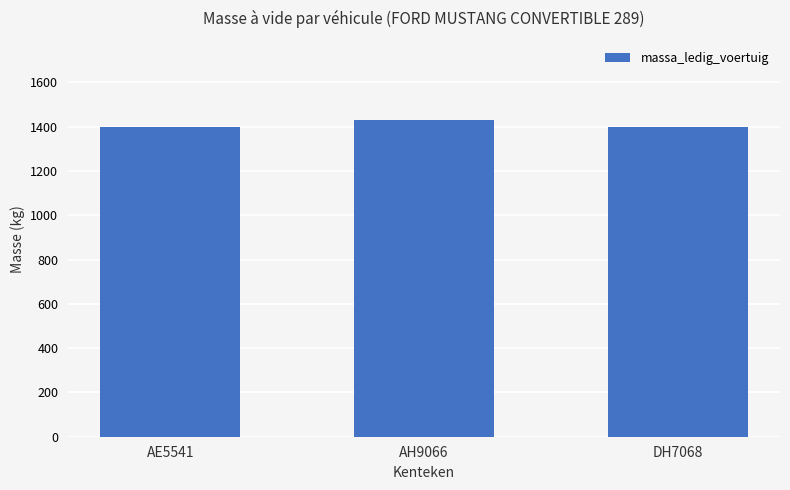

Reading left to right, transcribe all the data shown in this chart.

1400	1430	1400